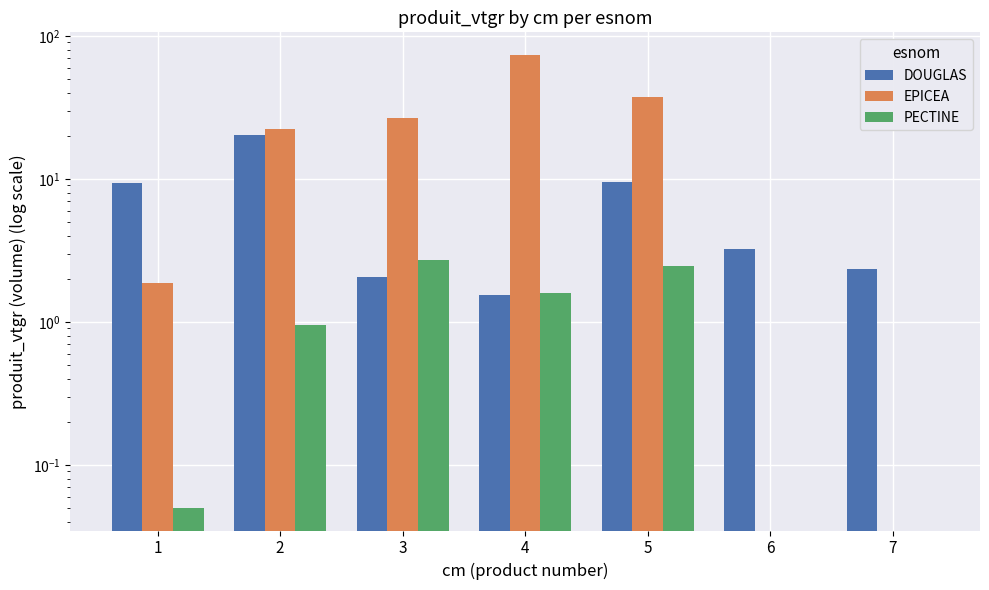

How many bars are there in total?

21